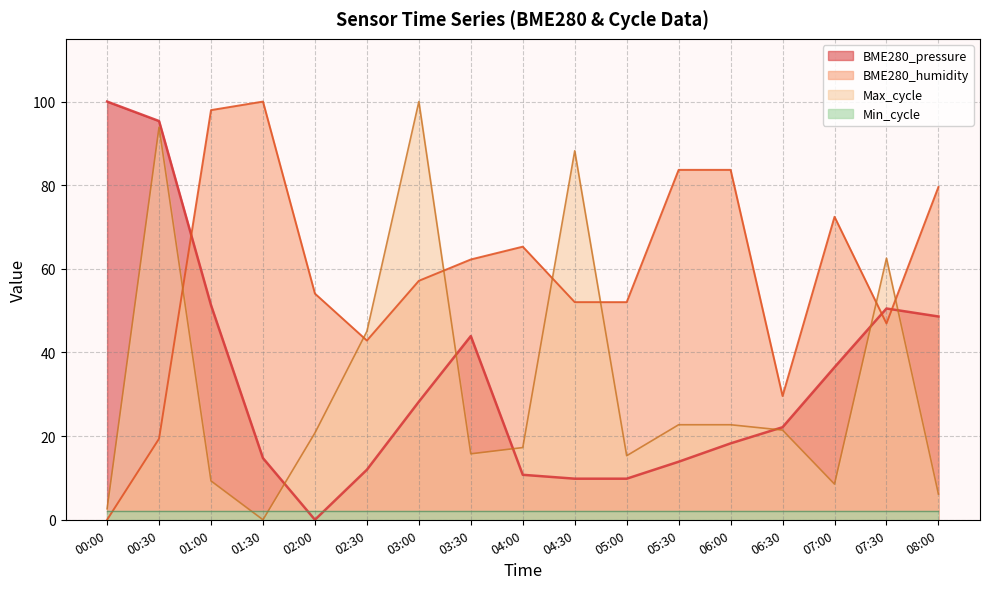

What is the value of the BME280_humidity point at the 8th from the left?

62.2